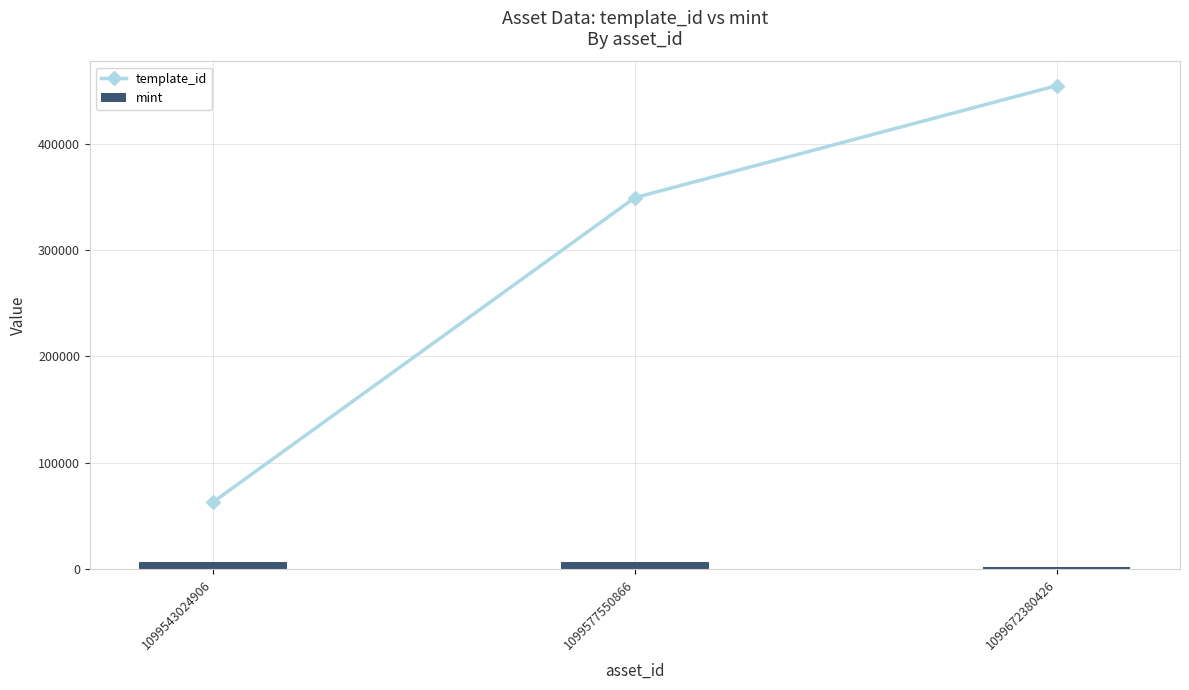

What is the difference between the second highest and minimum values in the template_id series?

286549